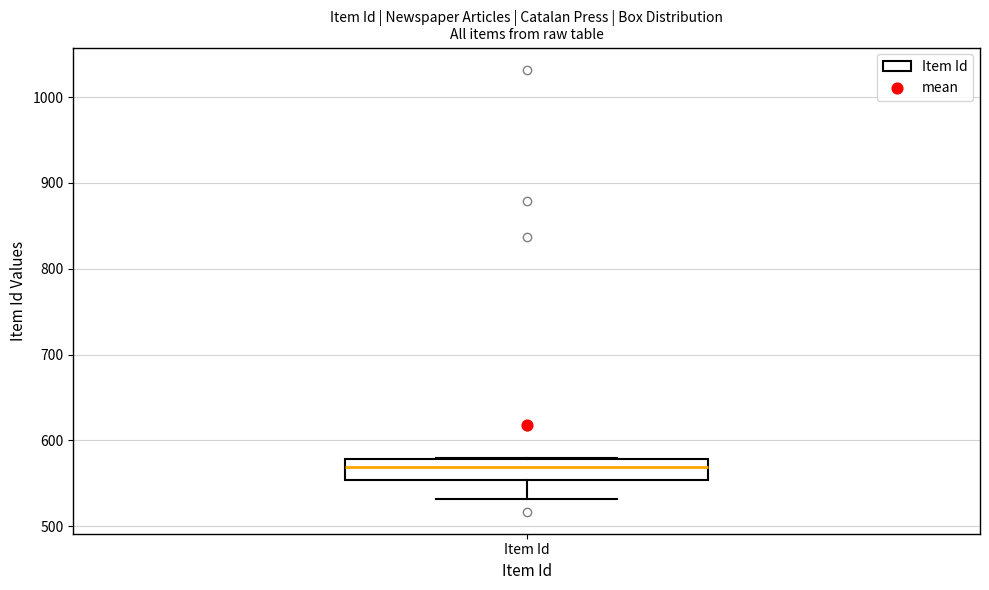

Read this box plot against the y-axis: the position of the median line, the range covered by the box, and the ends of both whiskers. The values are not printed on the chart, so give them approximately, as read against the axis.

median 570, box 550 to 580, whiskers 530 to 580